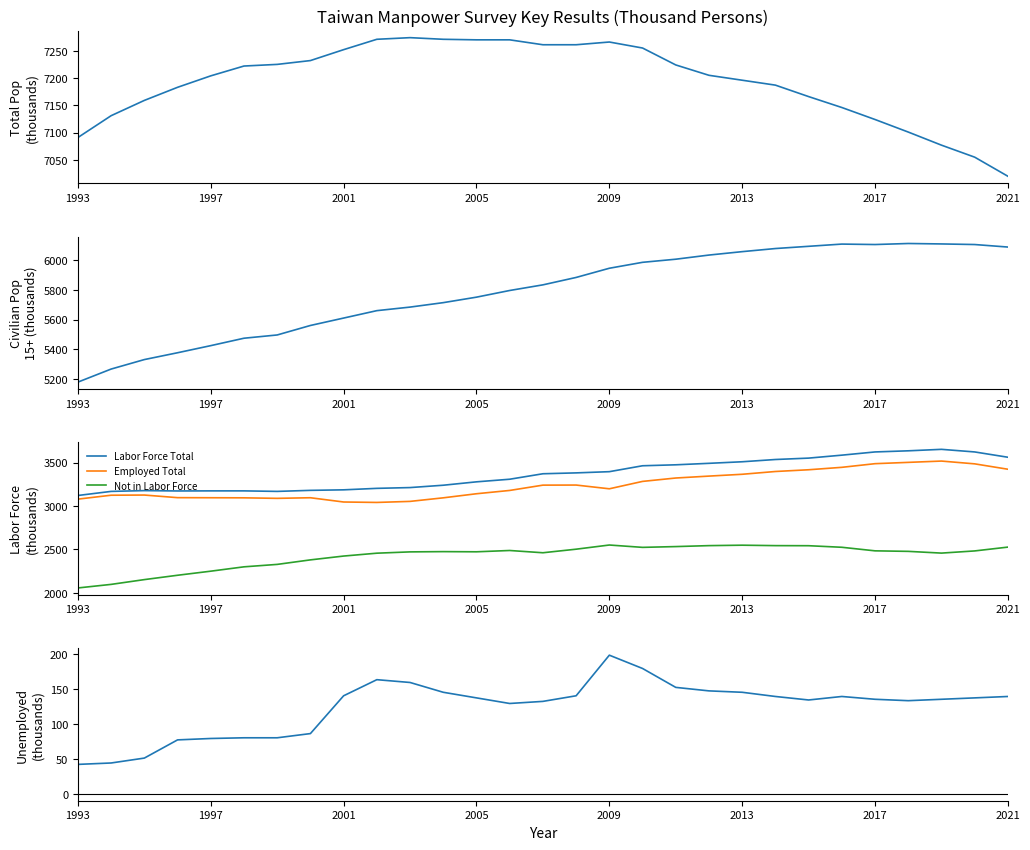

The value of Not in Labor Force at 2005 is 3478. True or false?

False